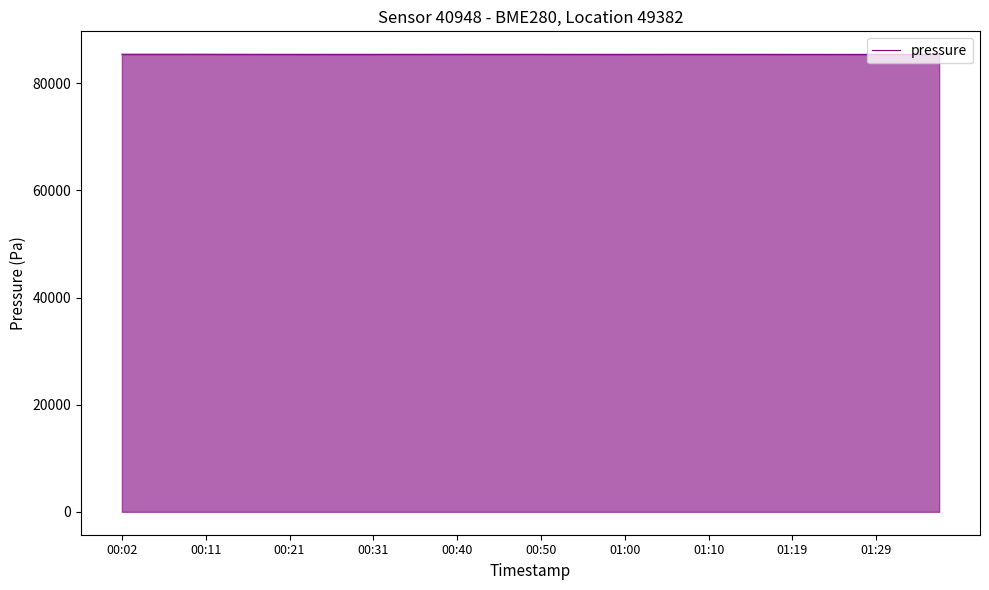

True or false: there are more than 2 points higher than both neighbors.

True